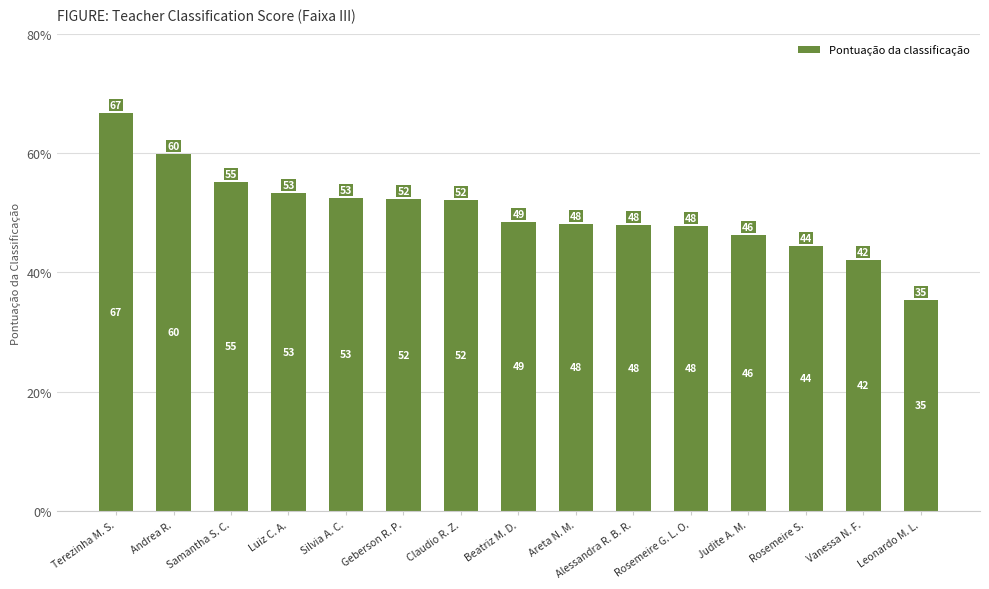

What is the ratio of the value at Terezinha M. S. to the value at Silvia A. C.?

1.3